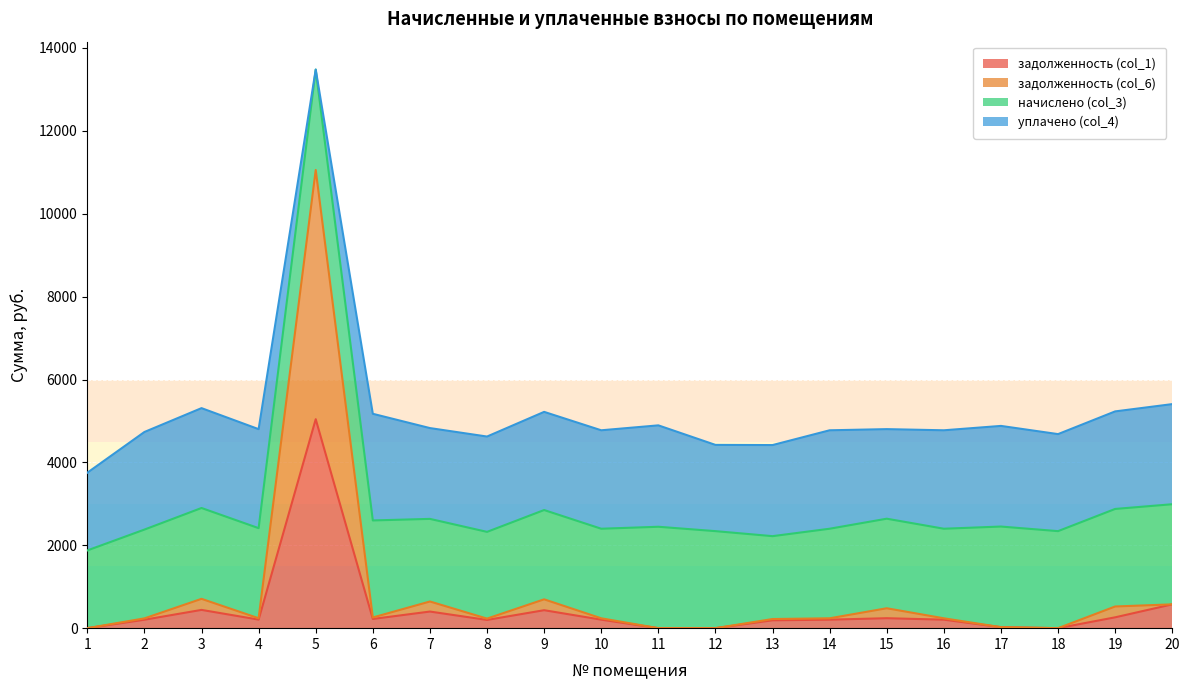

What is the total value across all series at 5?

13477.8